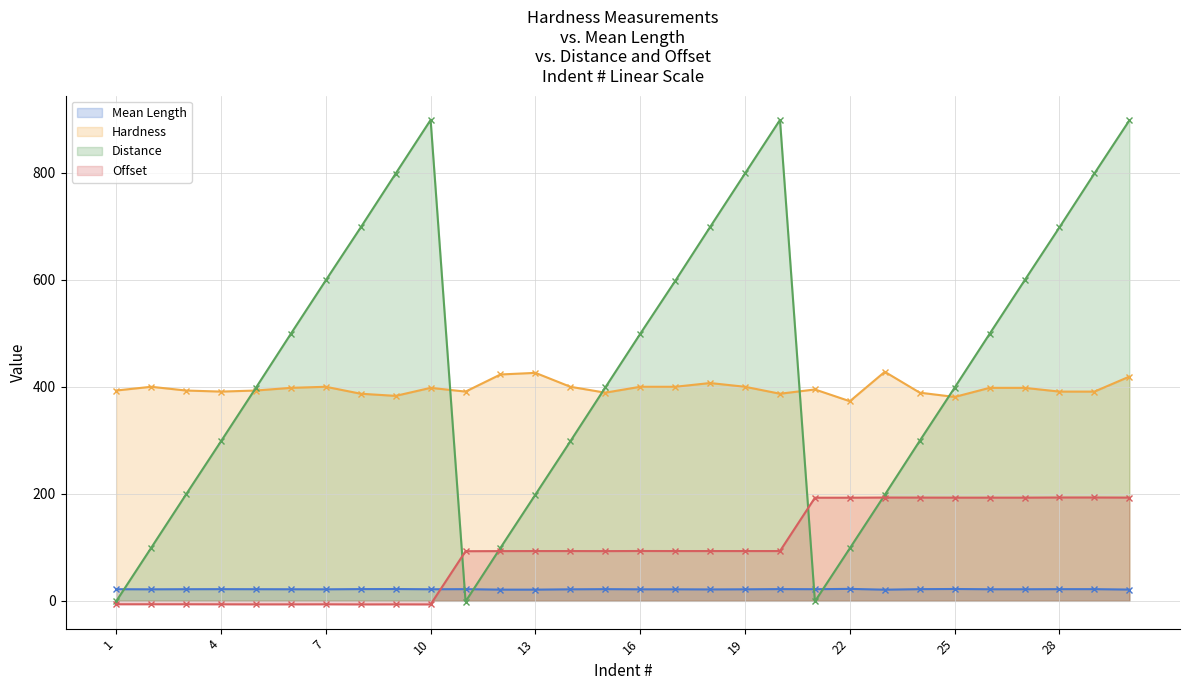

At how many categories does at least one series exceed 283?

30